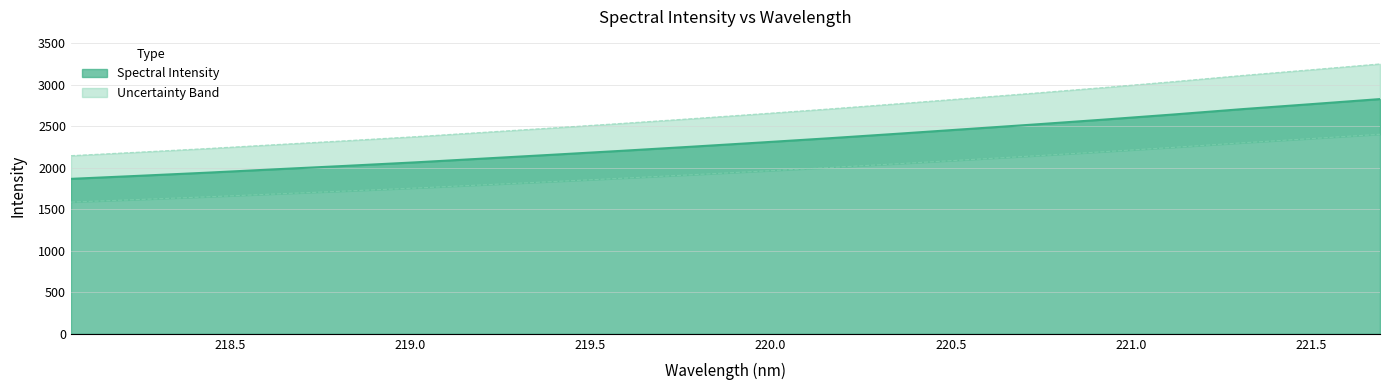

Which category has the highest value across all series?

221.6902